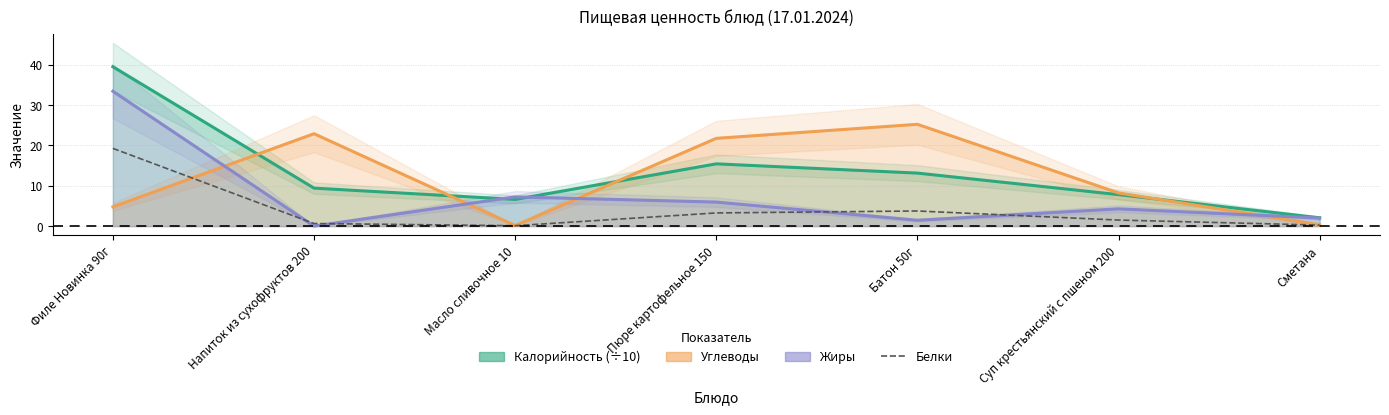

True or false: Белки has a value of 0.6 at Напиток из сухофруктов 200.

True